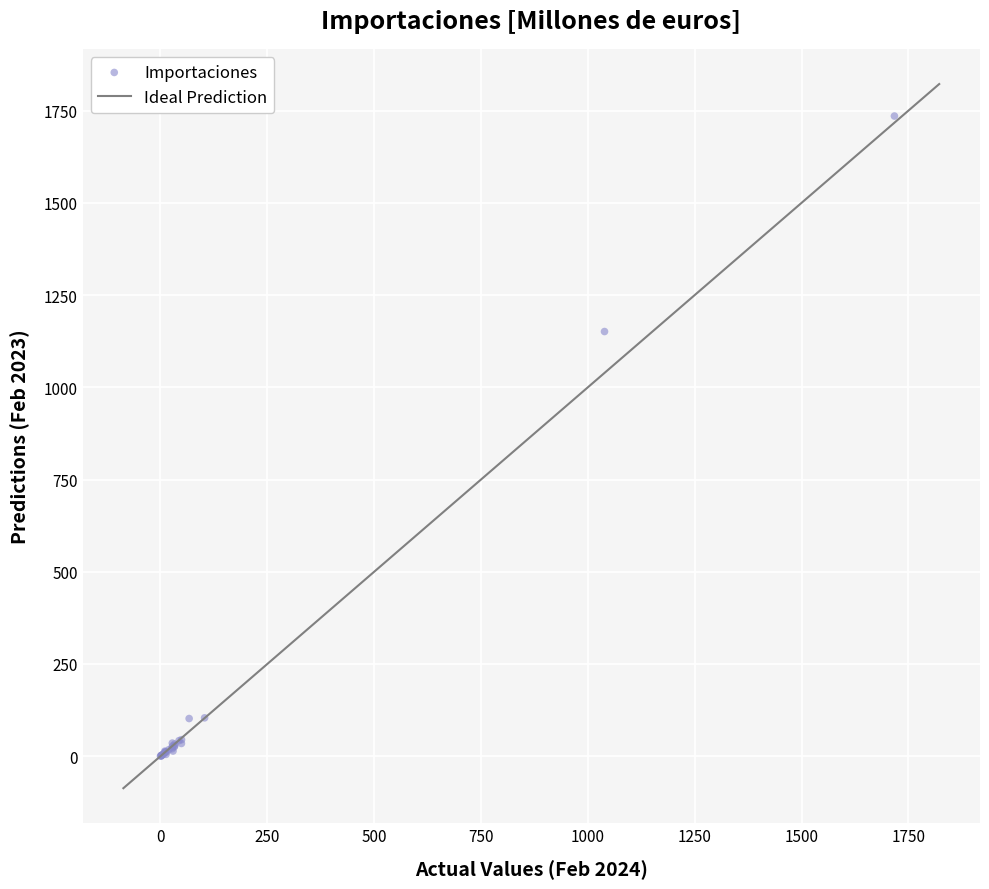

What Y value in the scatter plot is closest to 867?

1151.2